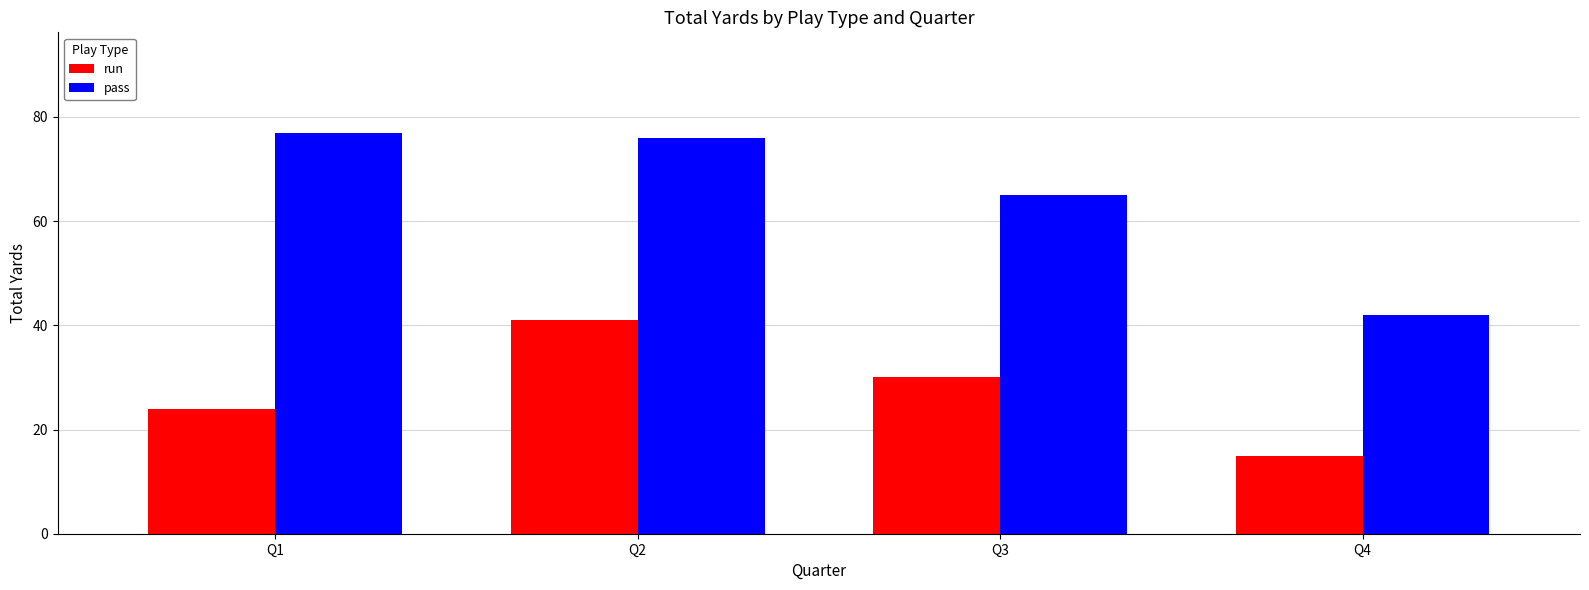

How many data points does each series have?

4